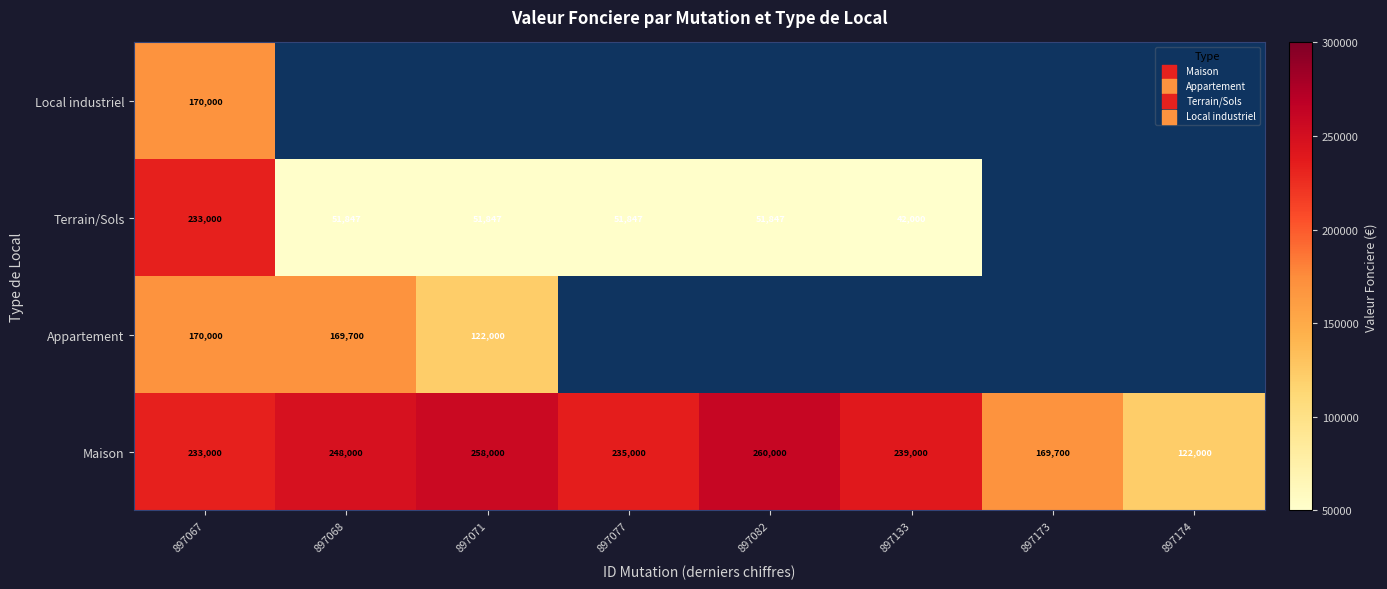

What is the difference between the second highest and minimum values in the Maison series?

136000